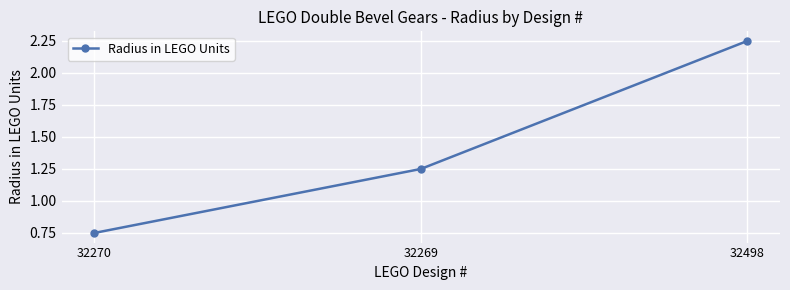

What is the label of the 1st point from the left?

32270